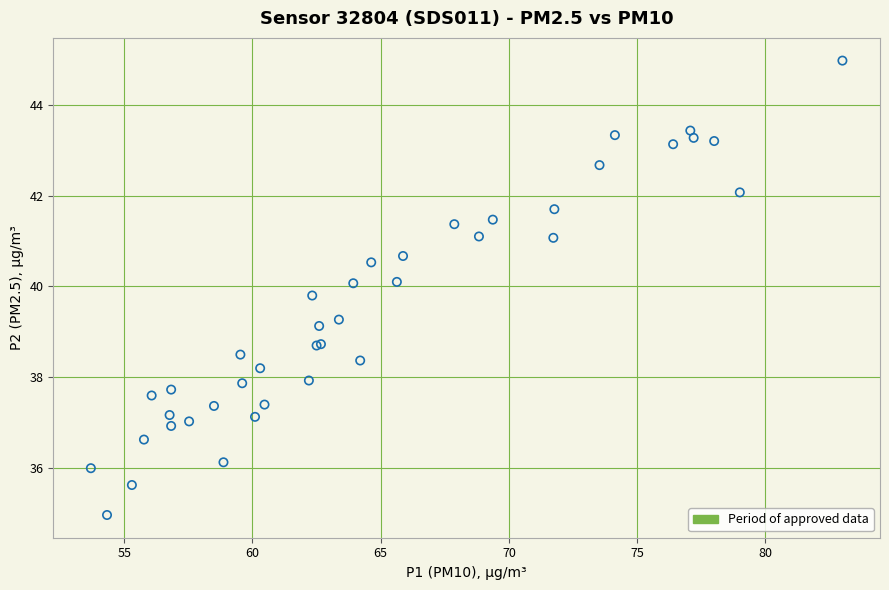

What Y value in the scatter plot is closest to 39?

39.1